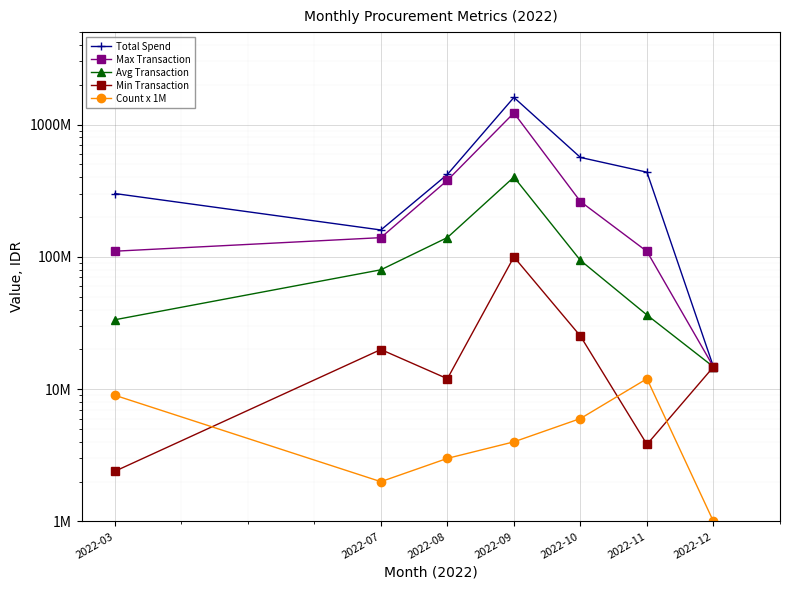

How many distinct data groups are displayed?

5